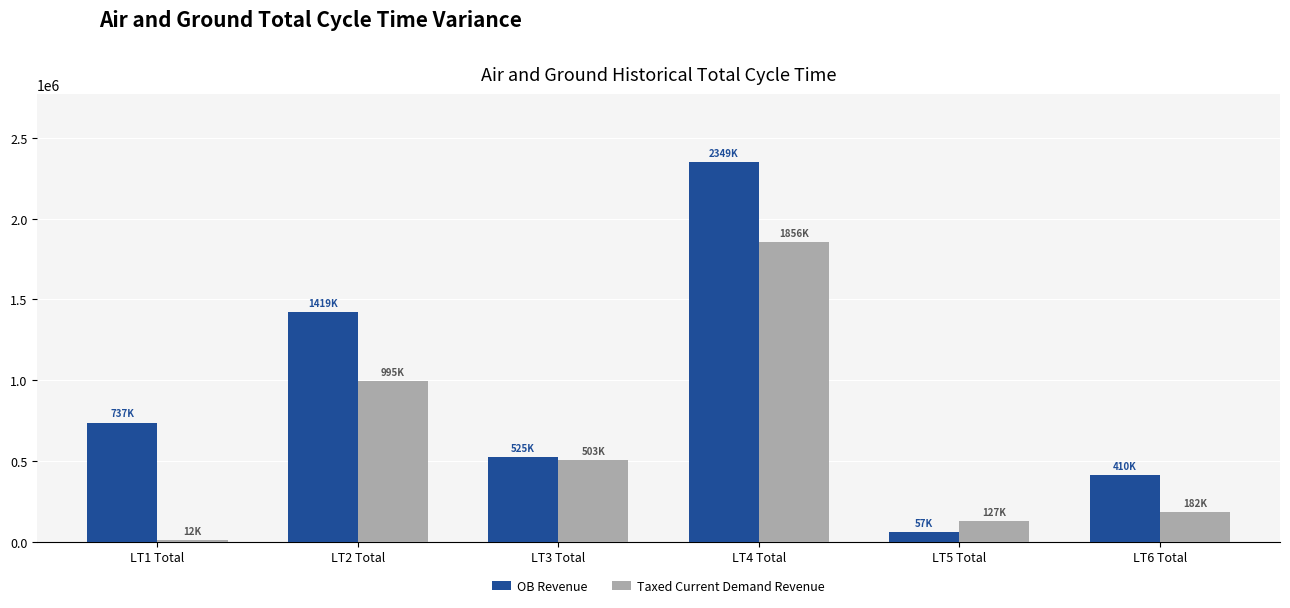

At how many categories does at least one series exceed 796124?

2